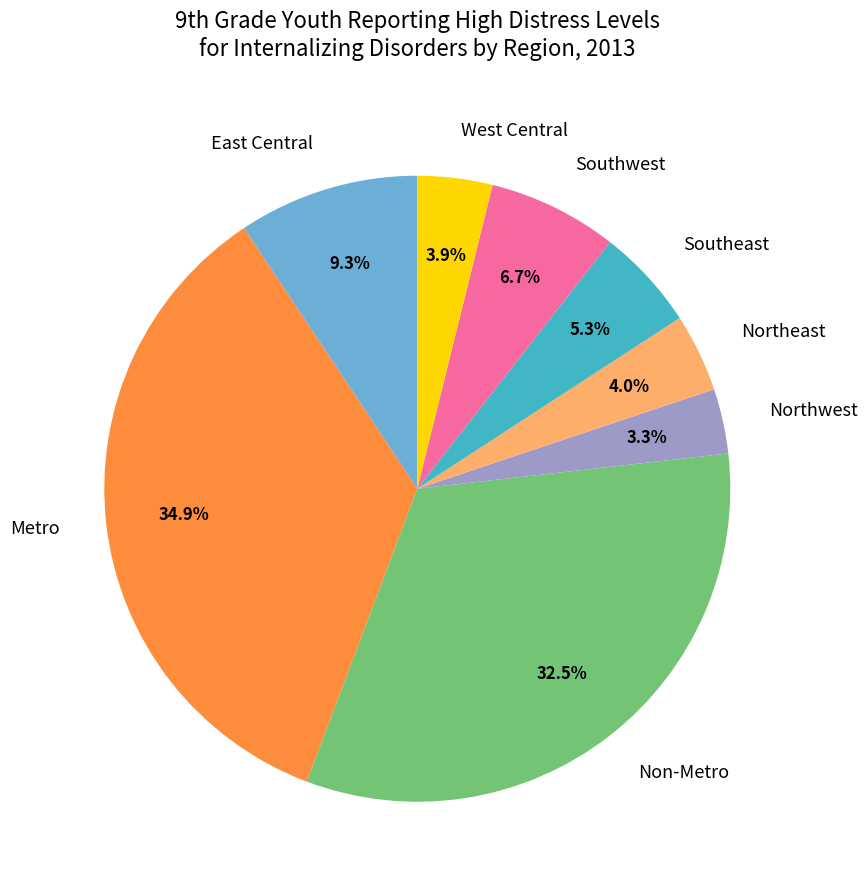

Is the sum of West Central and Non-Metro greater than half?

No